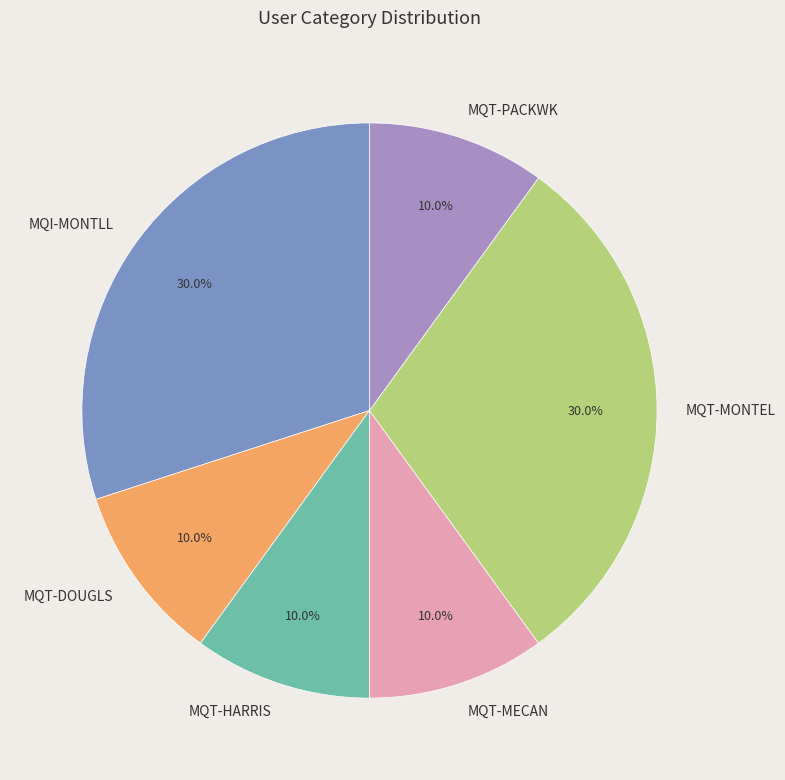

Does MQT-MECAN account for over 50% of the chart?

No